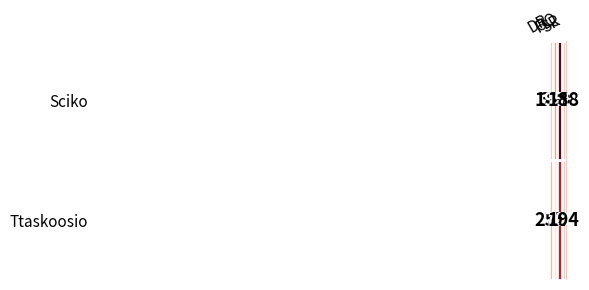

Rank the series by their maximum value, from highest to lowest.

Sciko, Ttaskoosio